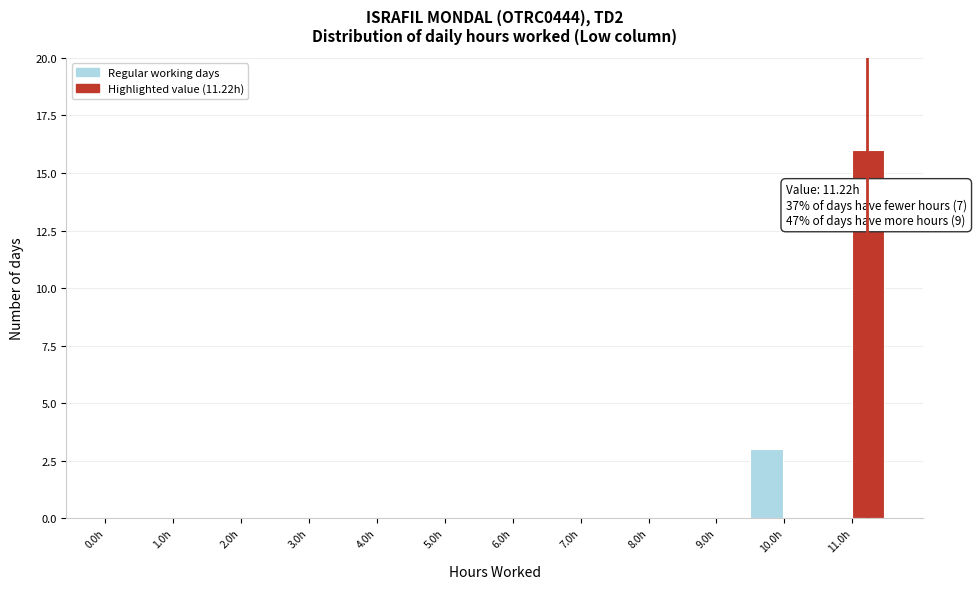

Over which range of the x-axis is the bar tallest?

11.0 to 11.5